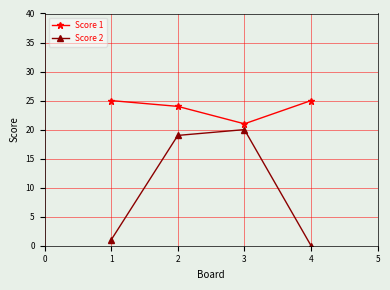

The value of Score 1 at 1 is 12. True or false?

False